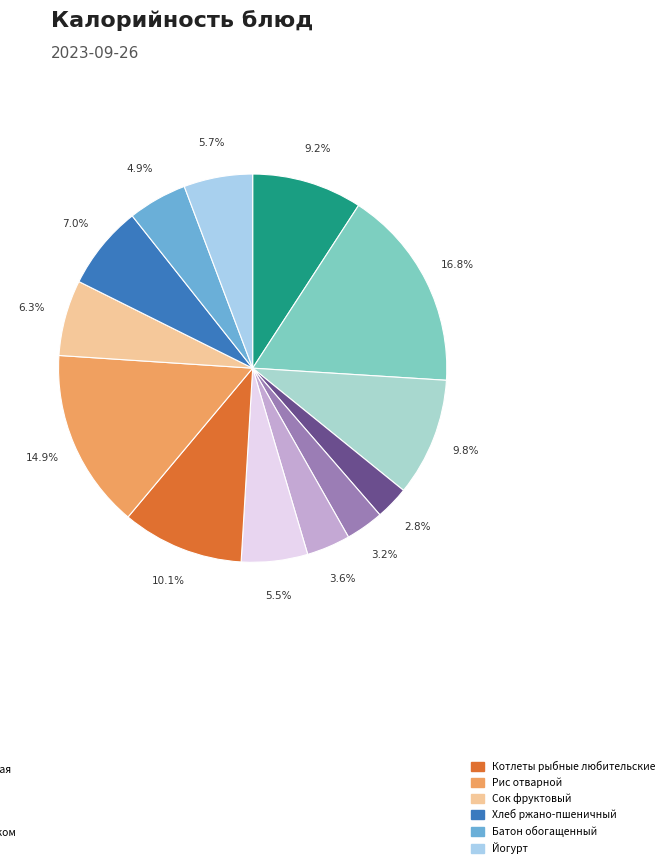

To the nearest percent, what is the average slice percentage?

8%